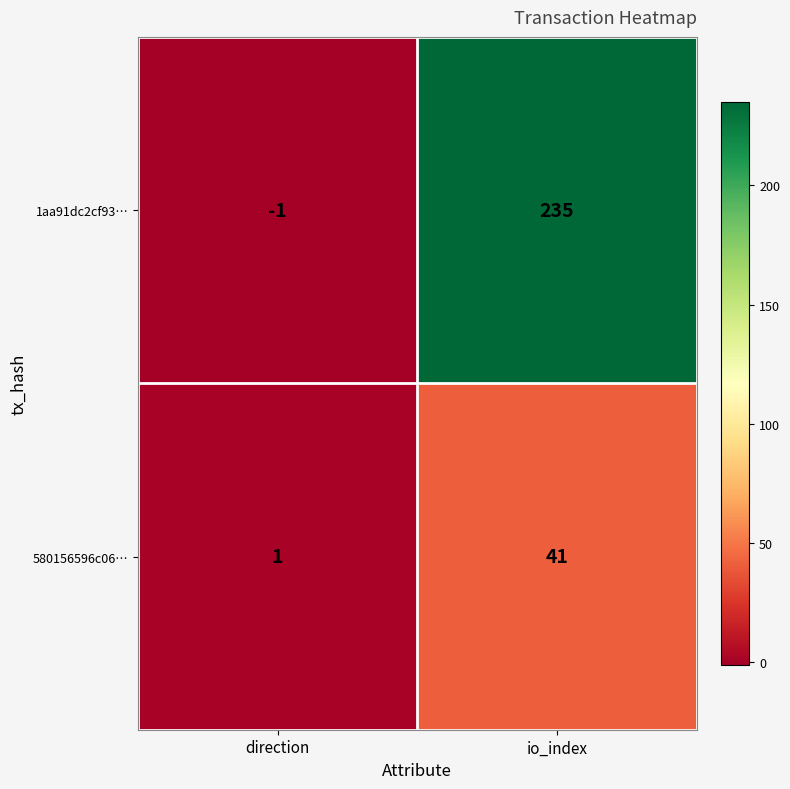

List the series in order of their peak value, lowest first.

580156596c06…, 1aa91dc2cf93…